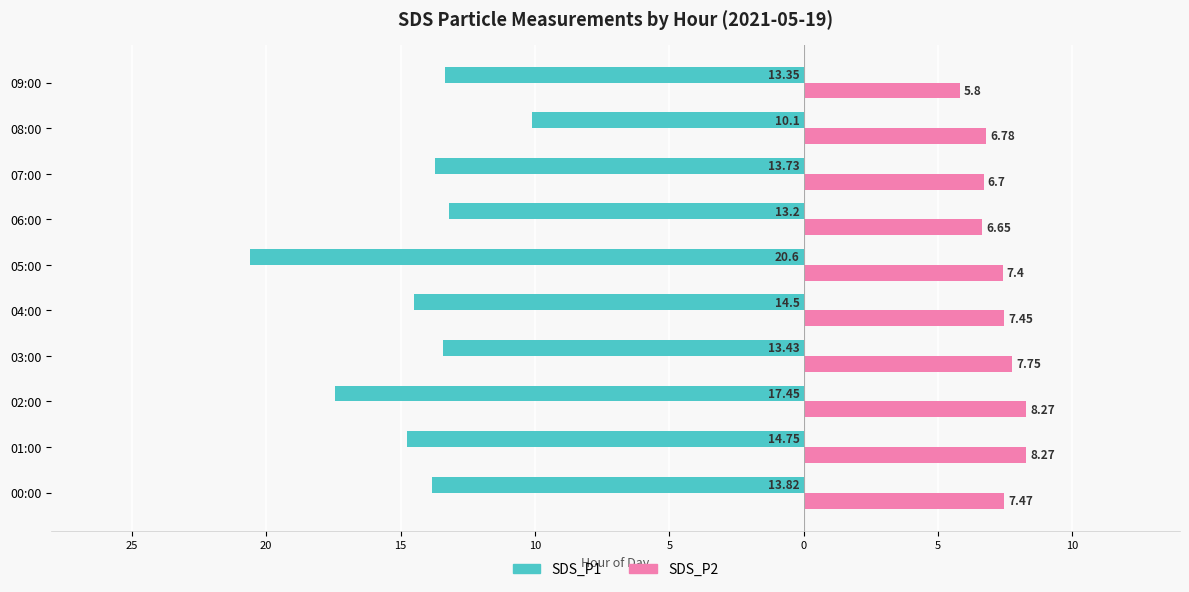

What are all the series names shown in the legend?

SDS_P1, SDS_P2